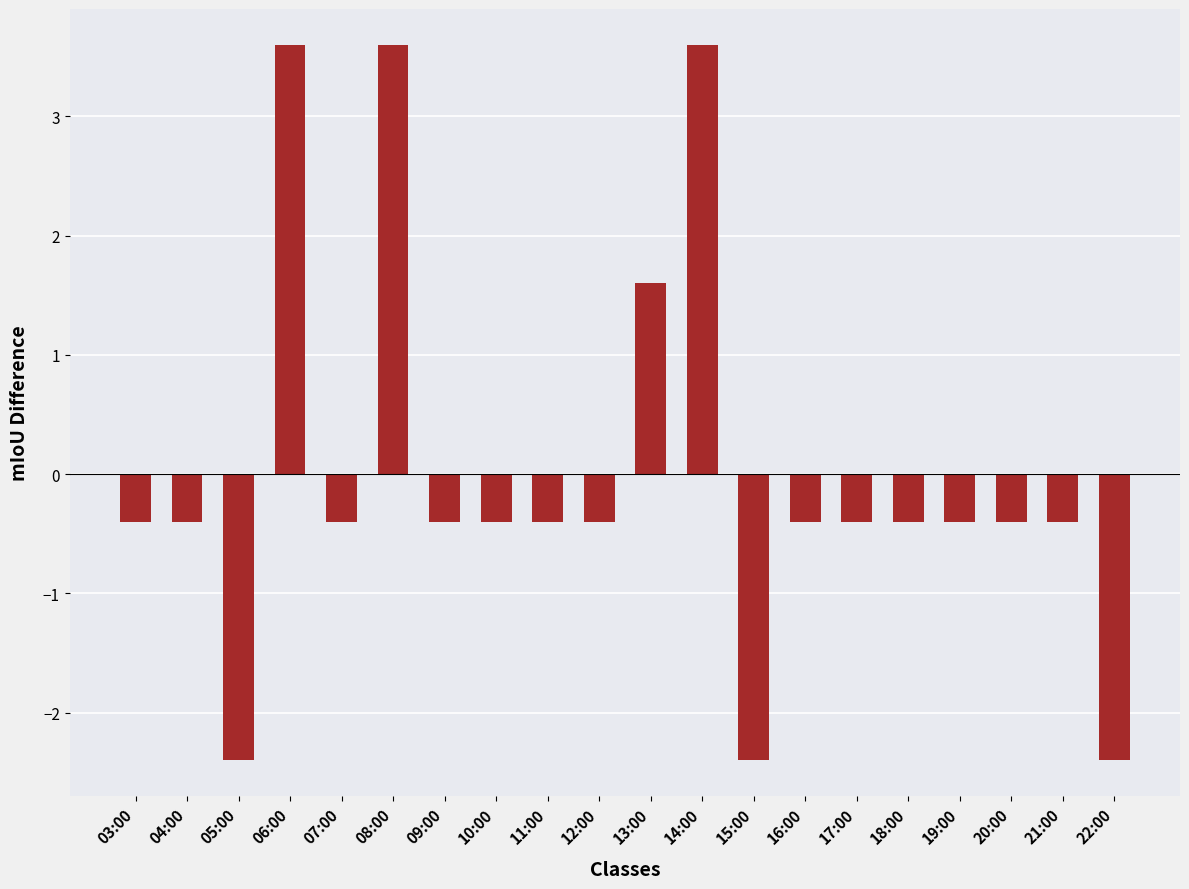

Reading left to right, extract all data points from this chart.

03:00=-0.4	04:00=-0.4	05:00=-2.4	06:00=3.6	07:00=-0.4	08:00=3.6	09:00=-0.4	10:00=-0.4	11:00=-0.4	12:00=-0.4	13:00=1.6	14:00=3.6	15:00=-2.4	16:00=-0.4	17:00=-0.4	18:00=-0.4	19:00=-0.4	20:00=-0.4	21:00=-0.4	22:00=-2.4